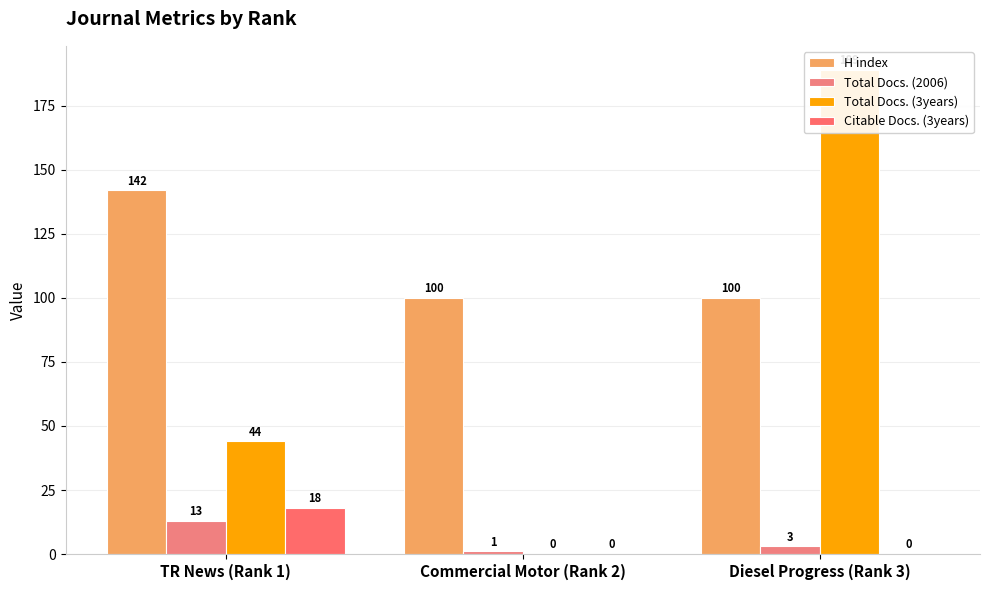

What is the difference between the highest and lowest values at Commercial Motor (Rank 2)?

100